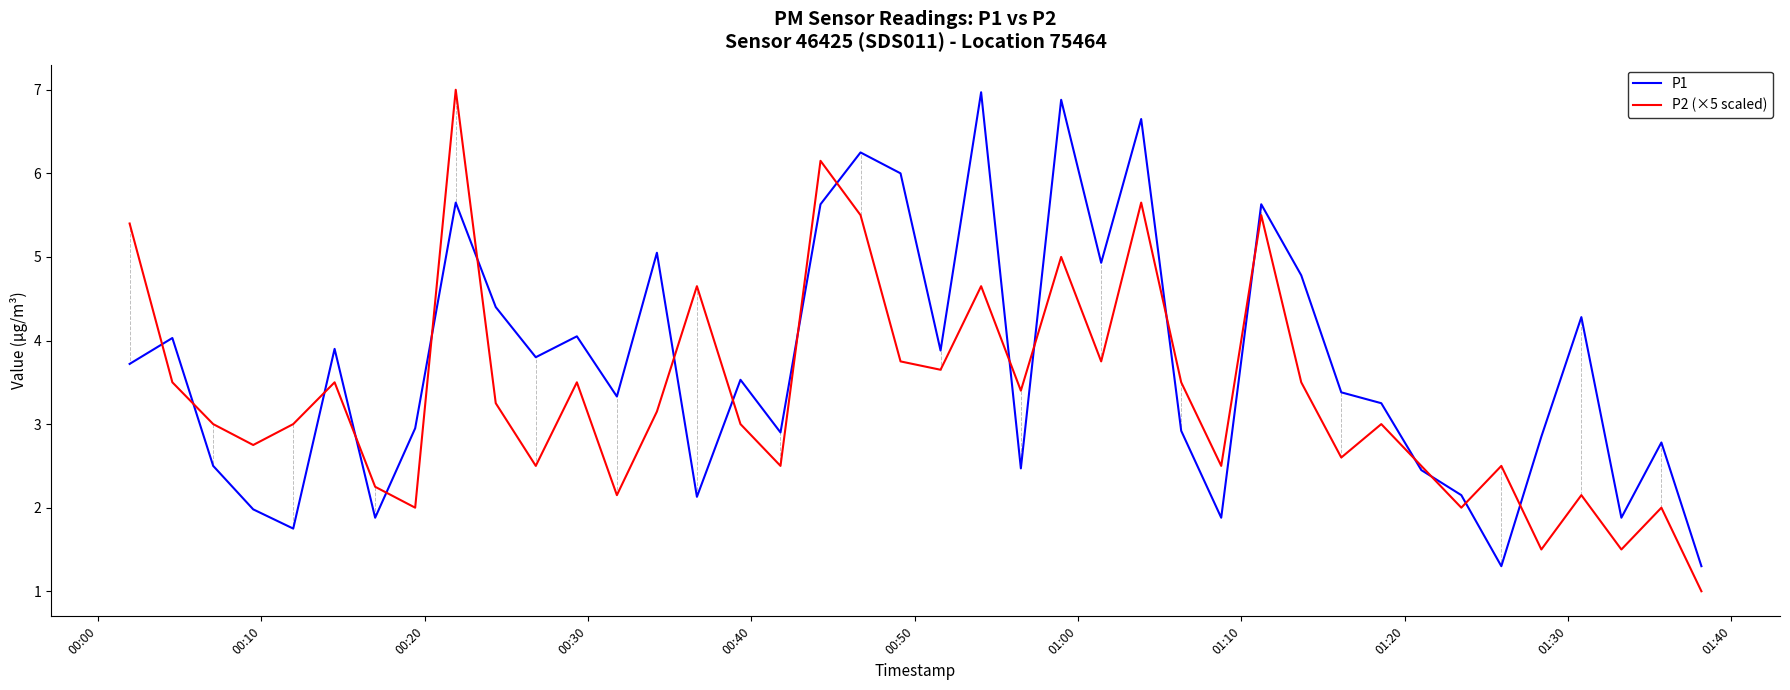

Rank the series by their average value, from lowest to highest.

P2 (×5 scaled), P1